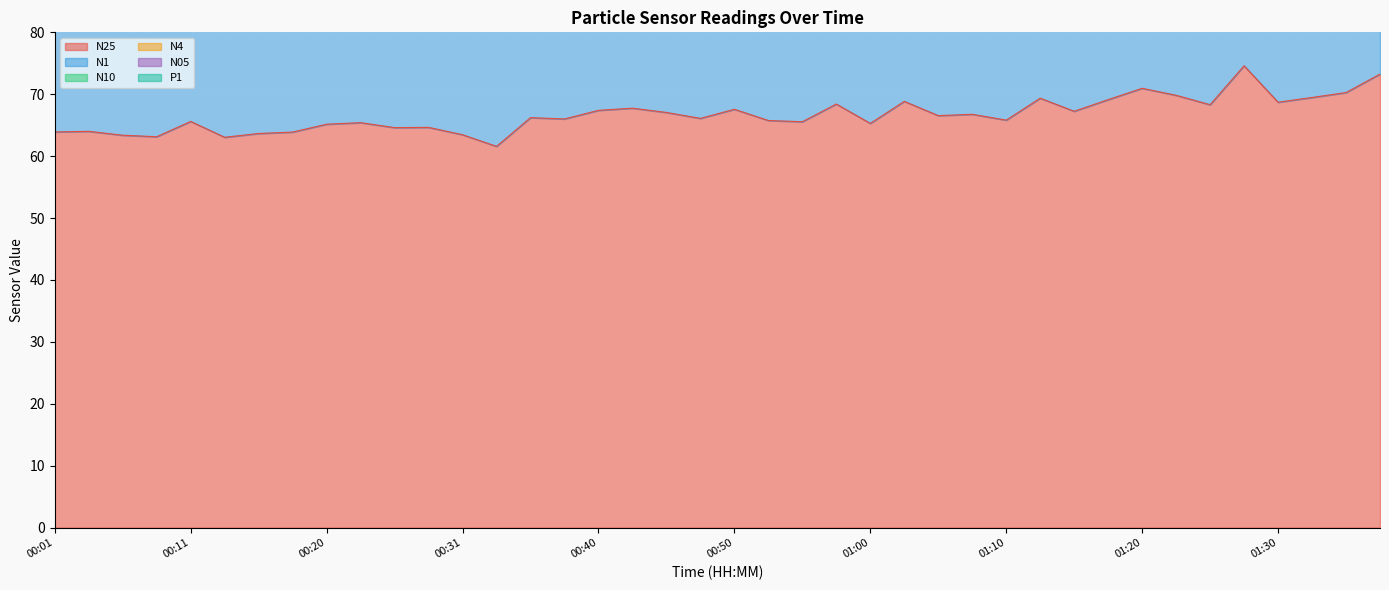

True or false: P1 and N25 intersect in this chart.

False